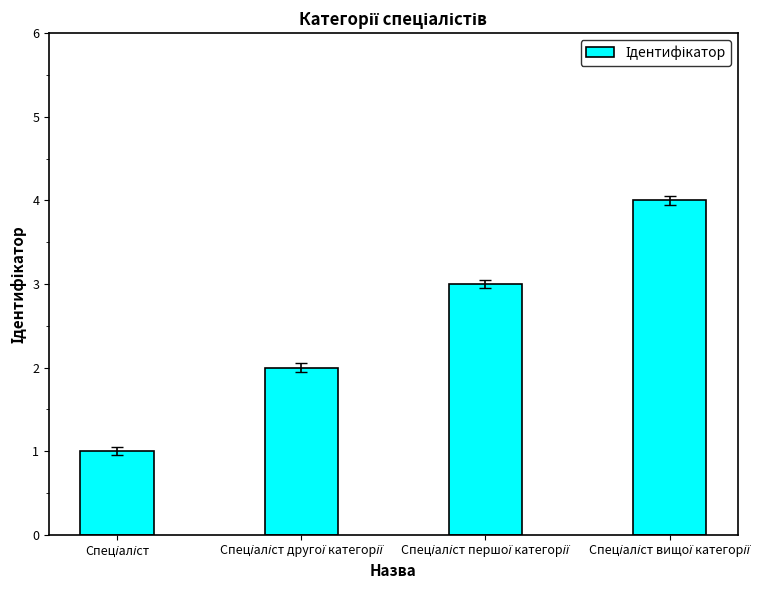

What is the sum of all values?

10